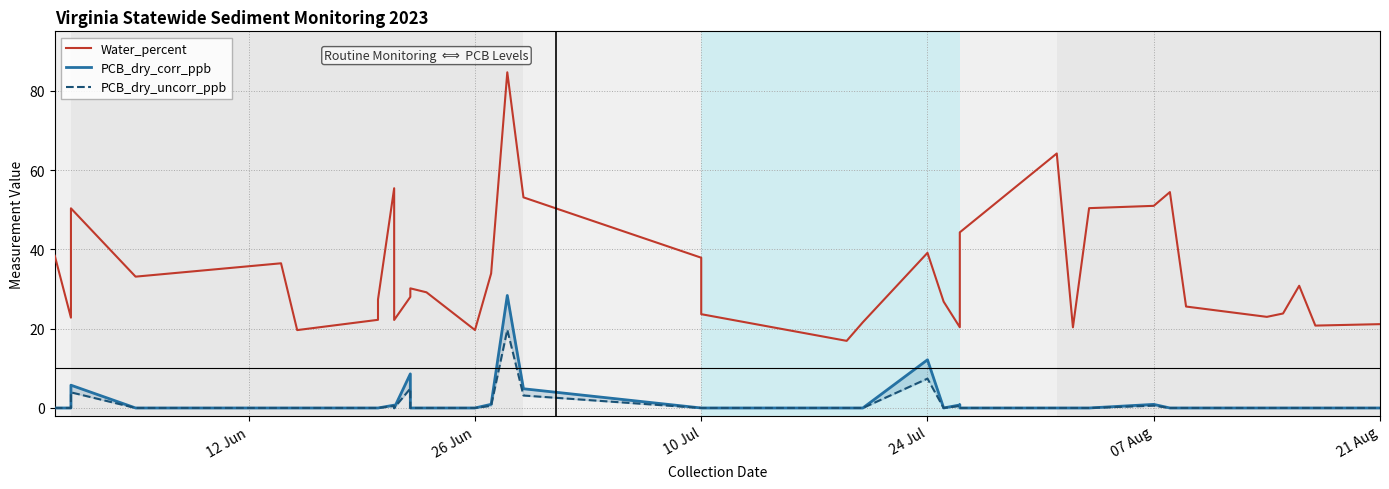

At 21 Aug, list the series in order from largest to smallest.

Water_percent, PCB_dry_corr_ppb, PCB_dry_uncorr_ppb